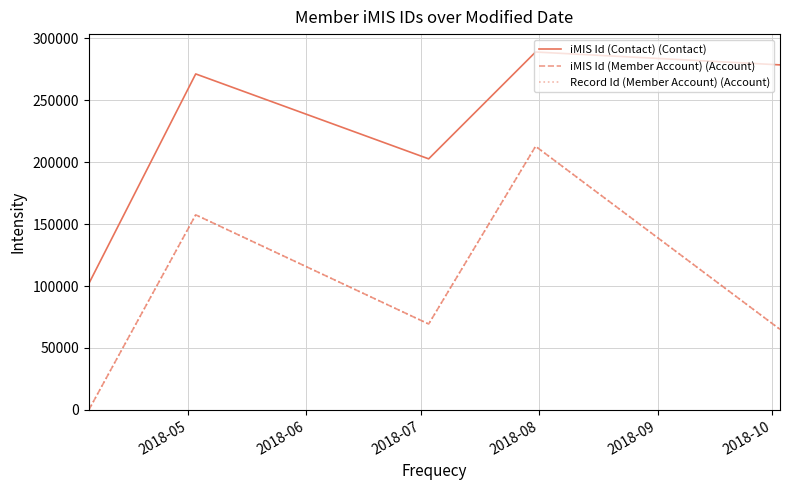

True or false: iMIS Id (Member Account) (Account) and iMIS Id (Contact) (Contact) cross at least once.

False